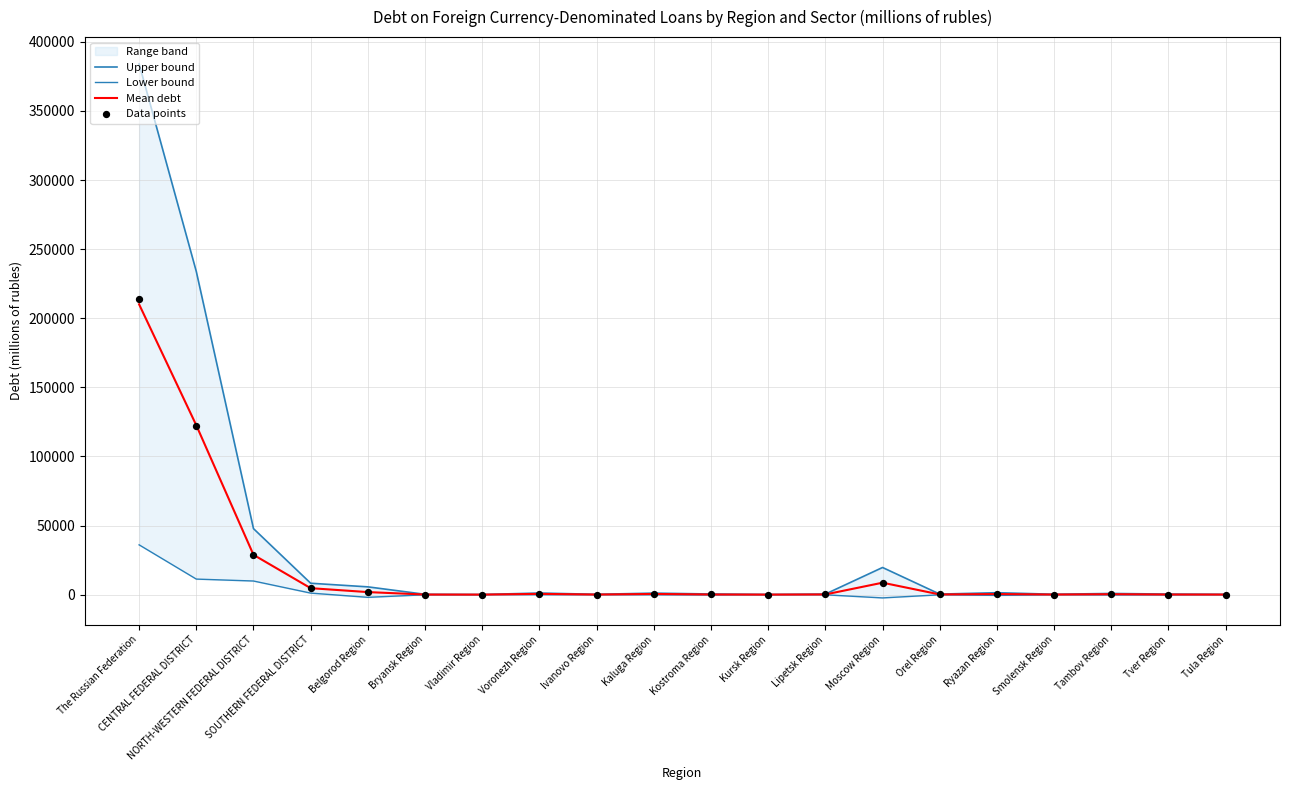

At how many categories does at least one series exceed 207890?

2